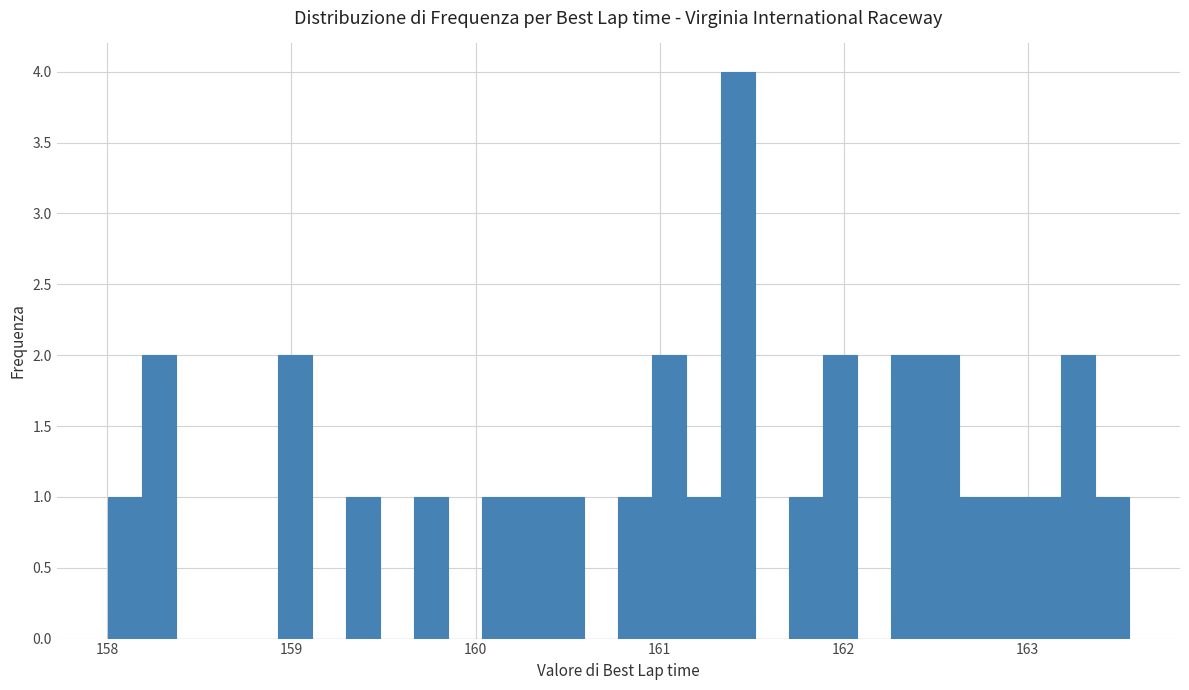

Read against the x-axis, roughly where is the centre of the tallest bar?

161.4